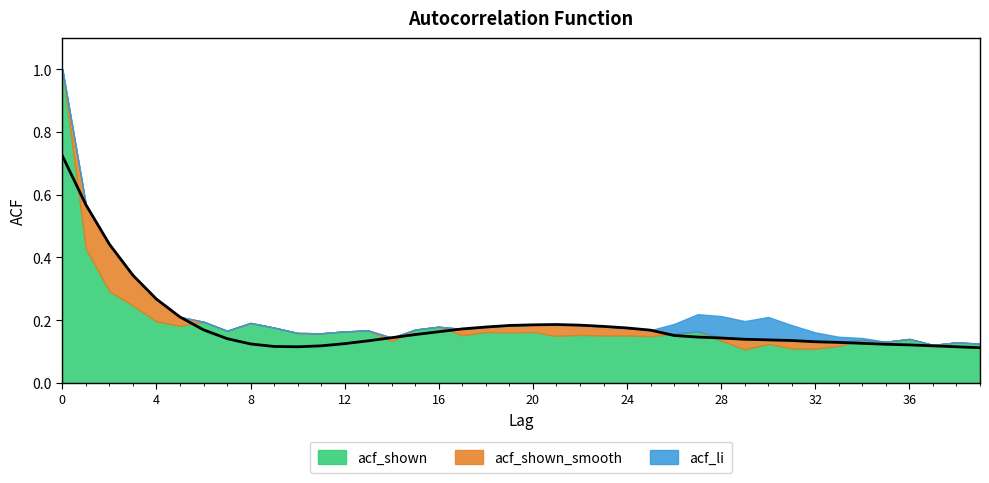

Which series has the widest spread of values?

acf_li